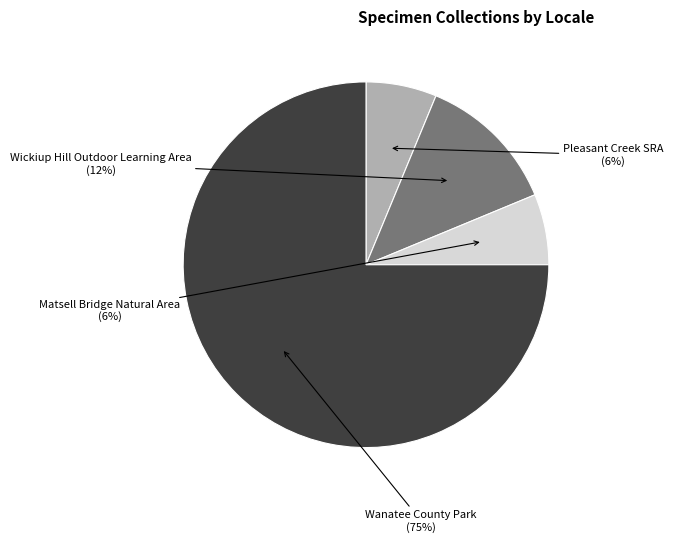

Does any single category account for the majority?

Yes